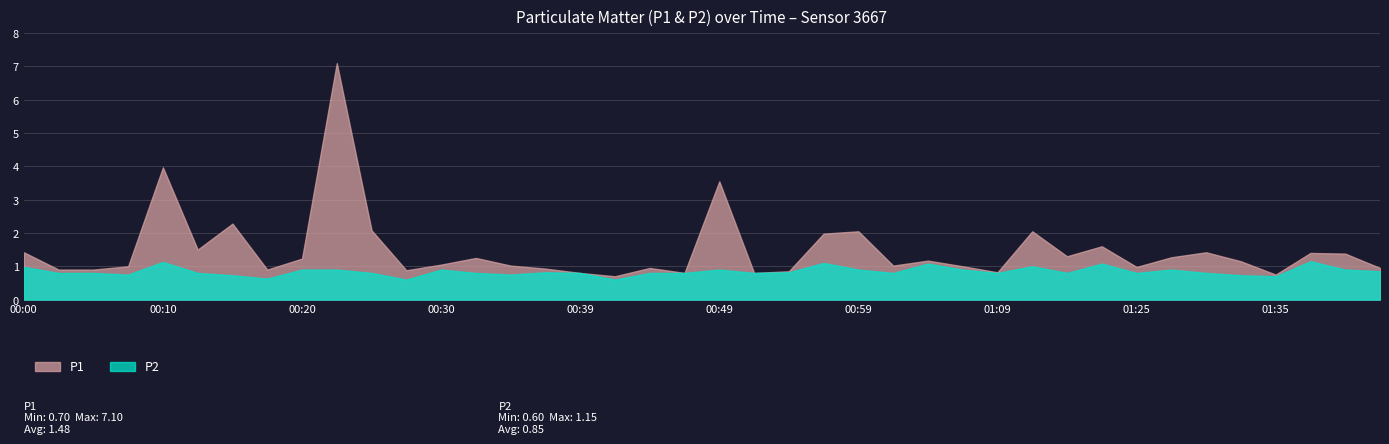

The value of P1 at 01:09 is 0.8. True or false?

True